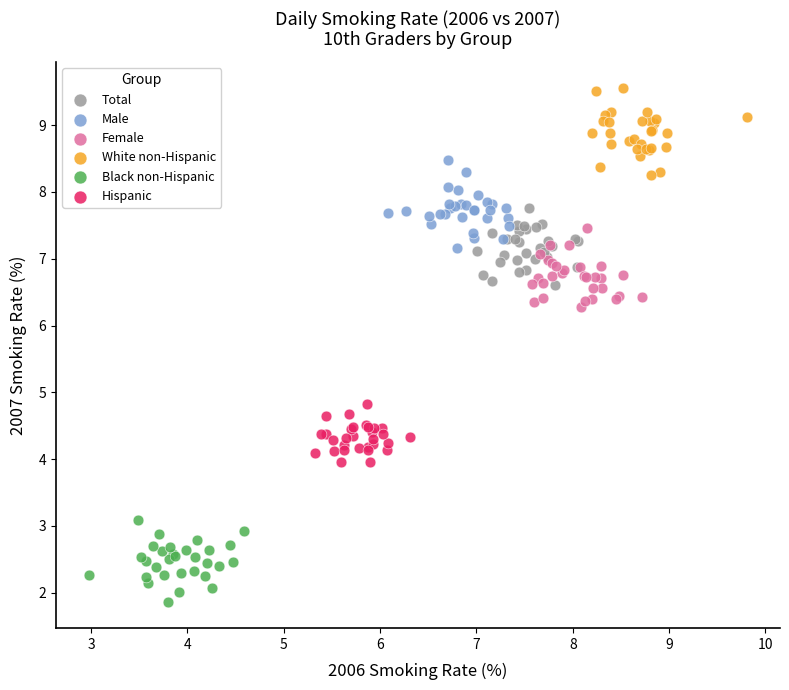

Which series contains the lowest Y value?

Black non-Hispanic